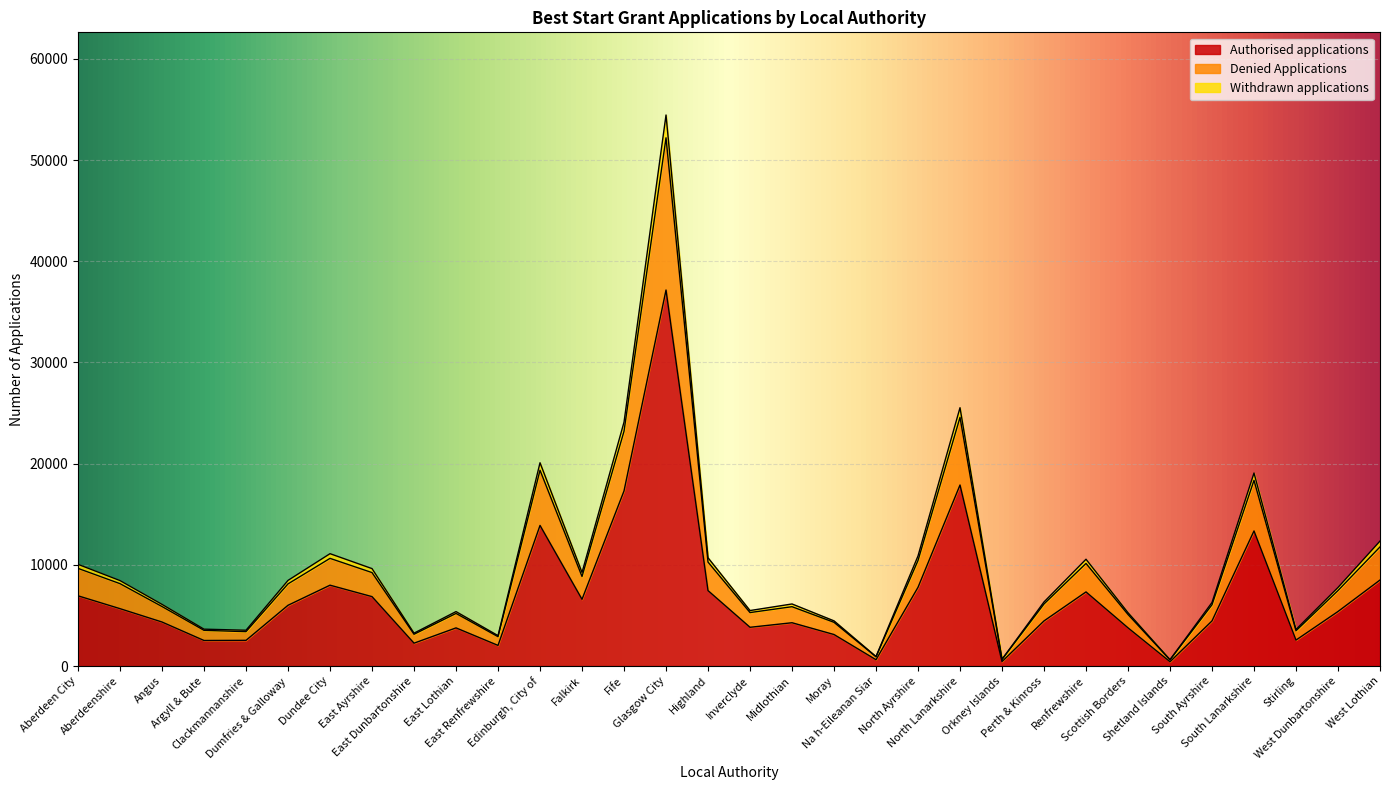

At which label does Authorised applications reach its peak?

Glasgow City